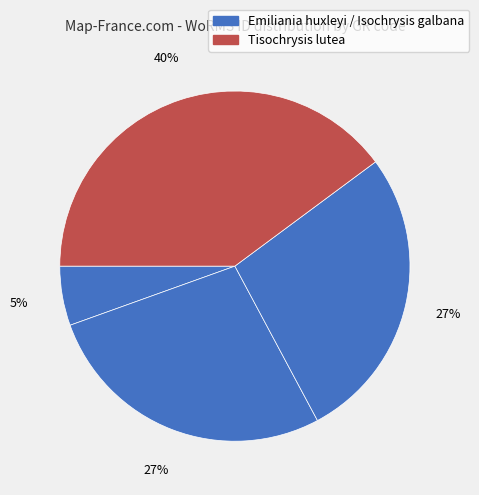

Count the number of slices in the pie.

4